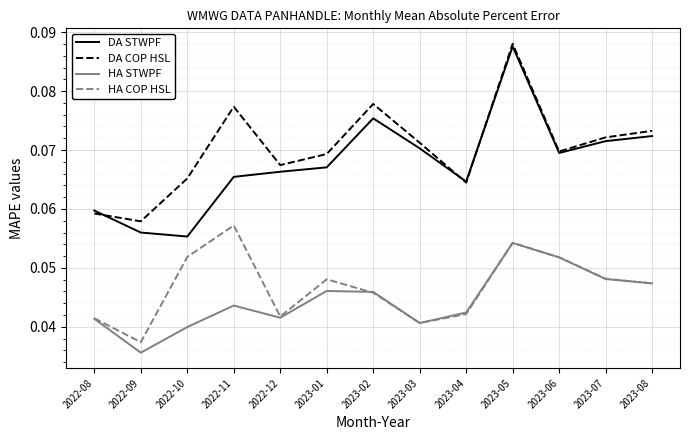

At which category is the sum across all series the highest?

2023-05